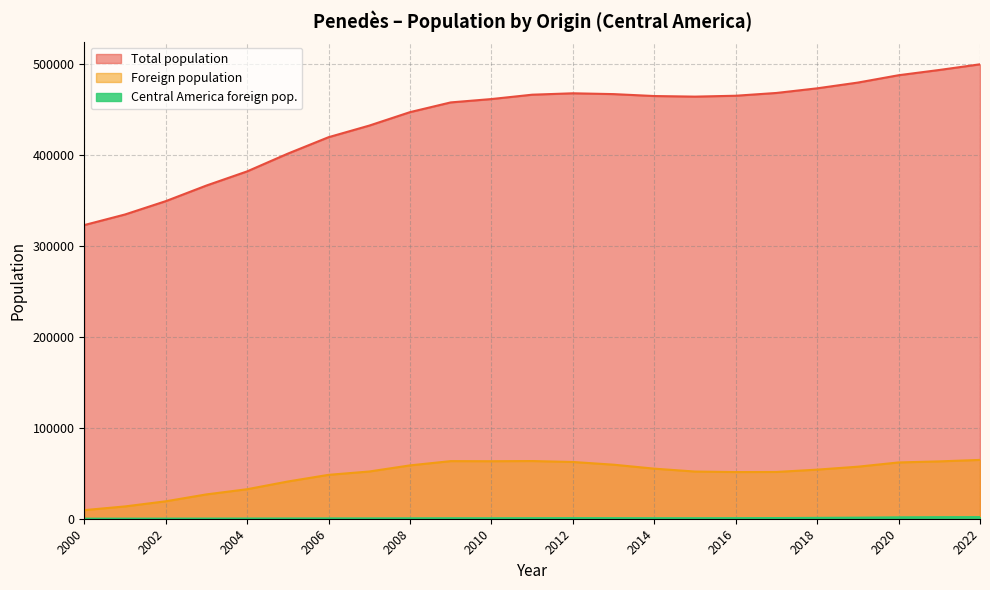

At which category does the chart reach its minimum across all series?

2000